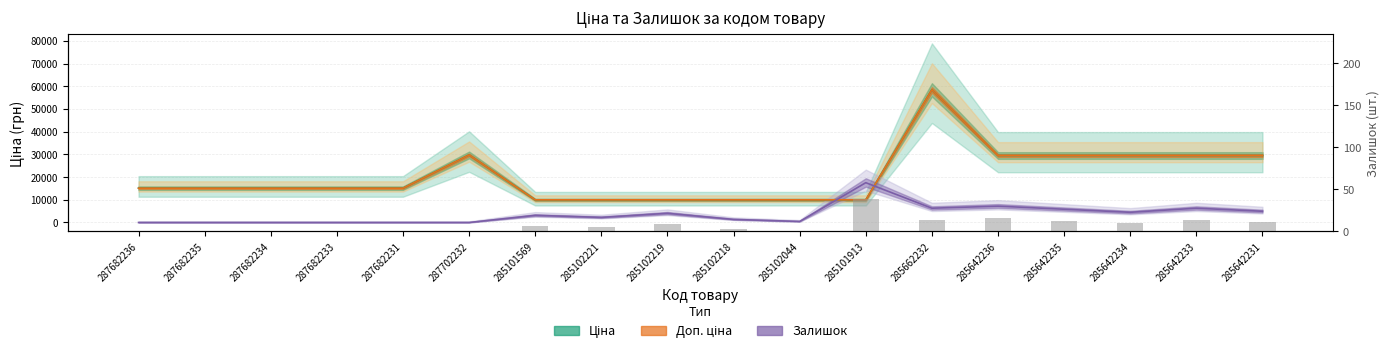

How many data points are less than 7?

9